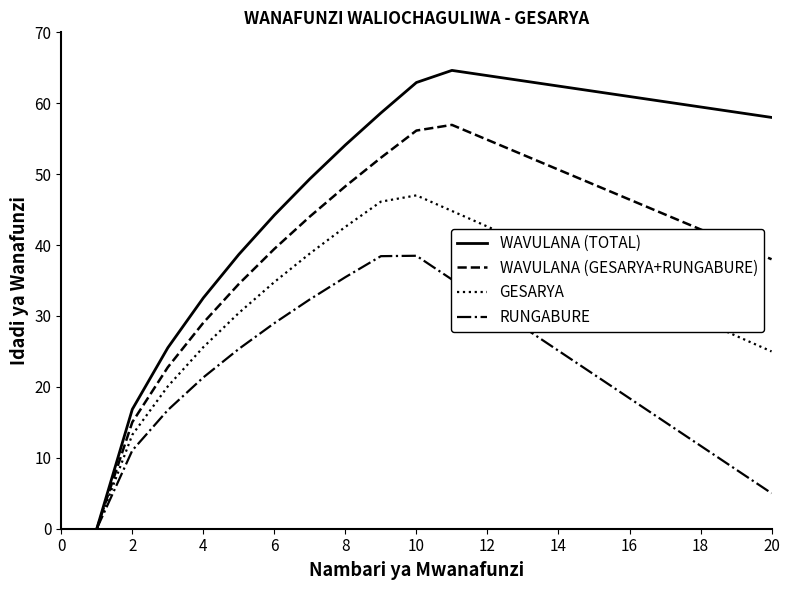

What are all the series names shown in the legend?

WAVULANA (TOTAL), WAVULANA (GESARYA+RUNGABURE), GESARYA, RUNGABURE